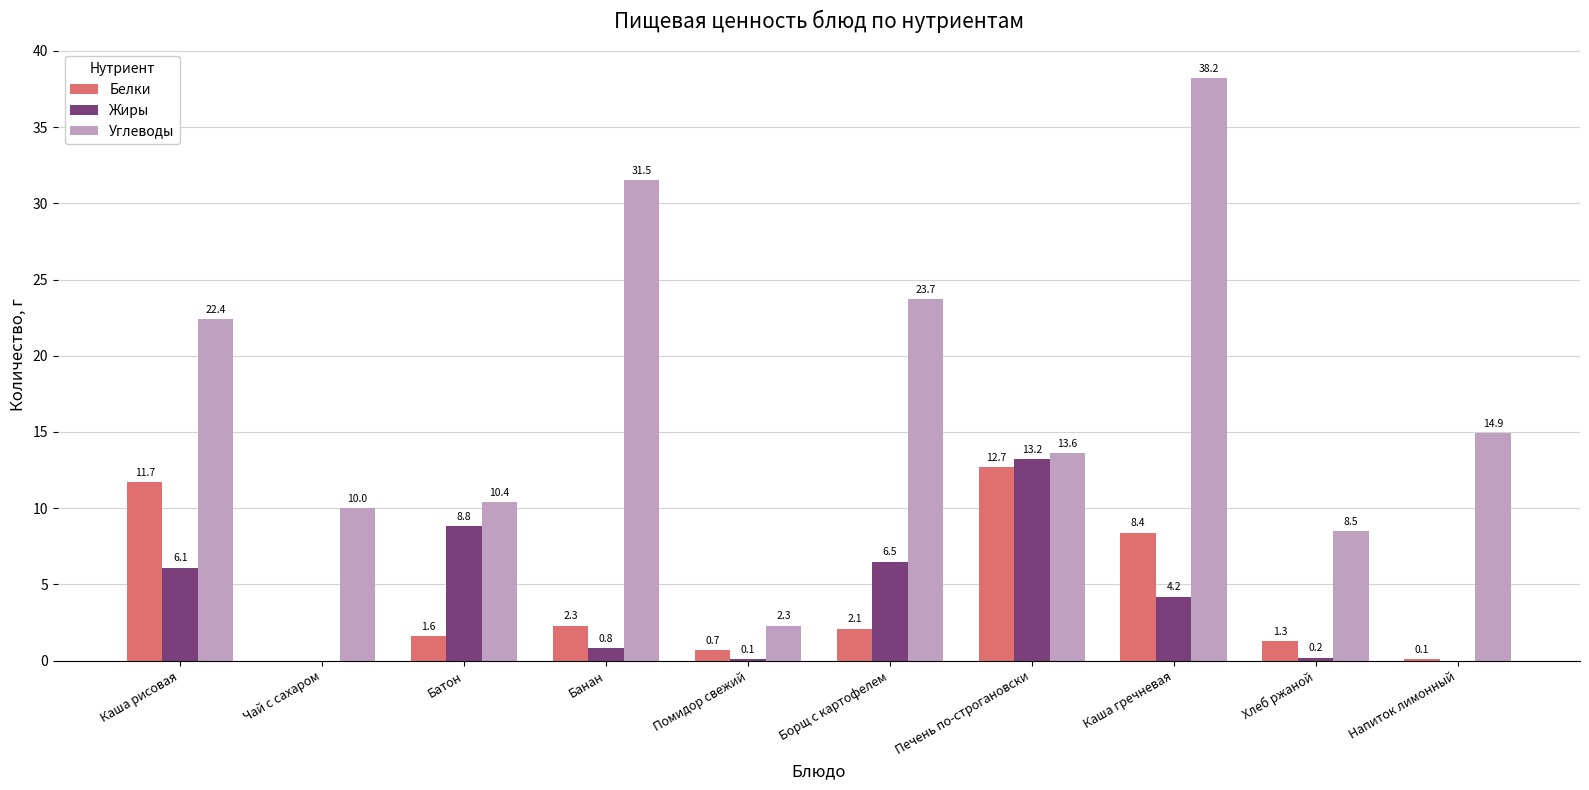

How many data points does each series have?

10